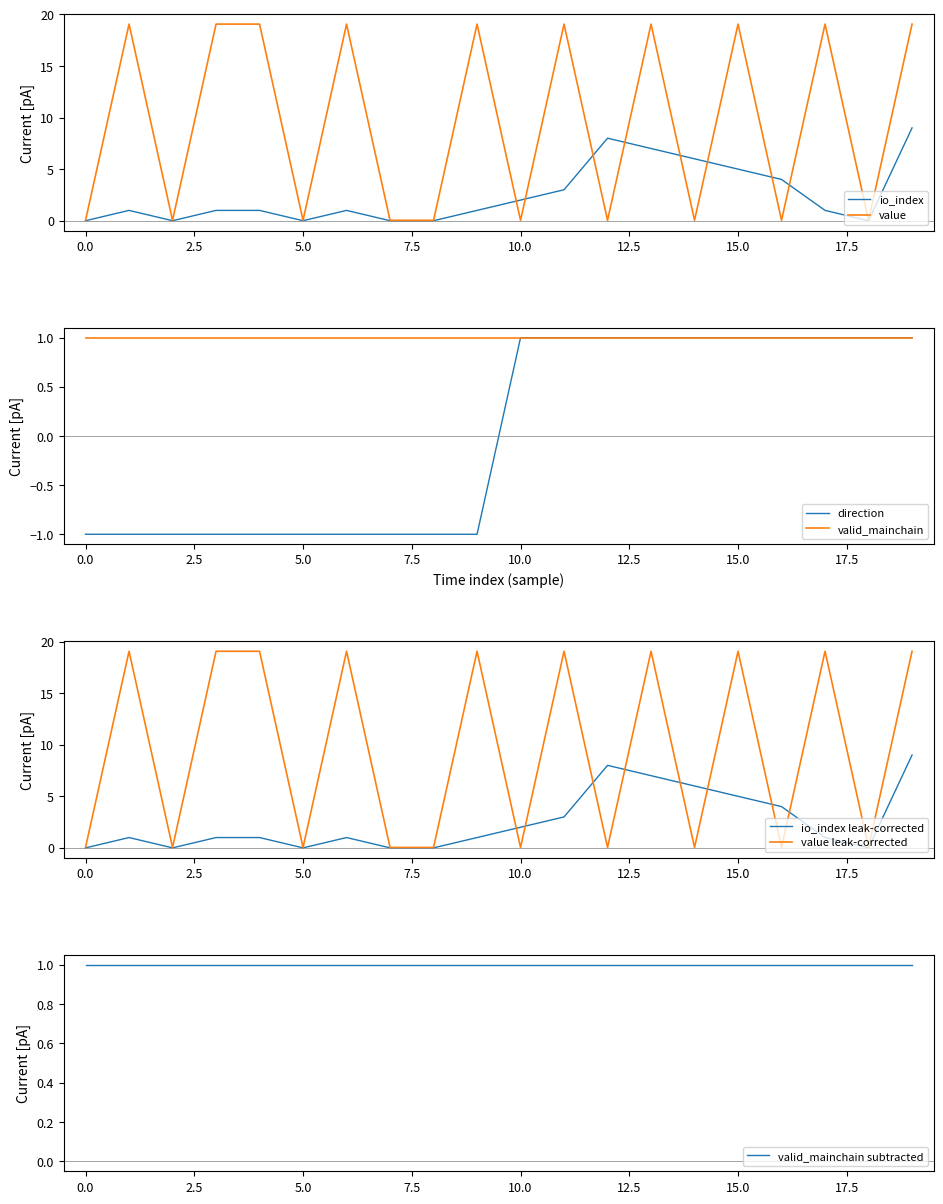

Is the value of io_index at −2.5 greater than the value of value at 7.5?

No